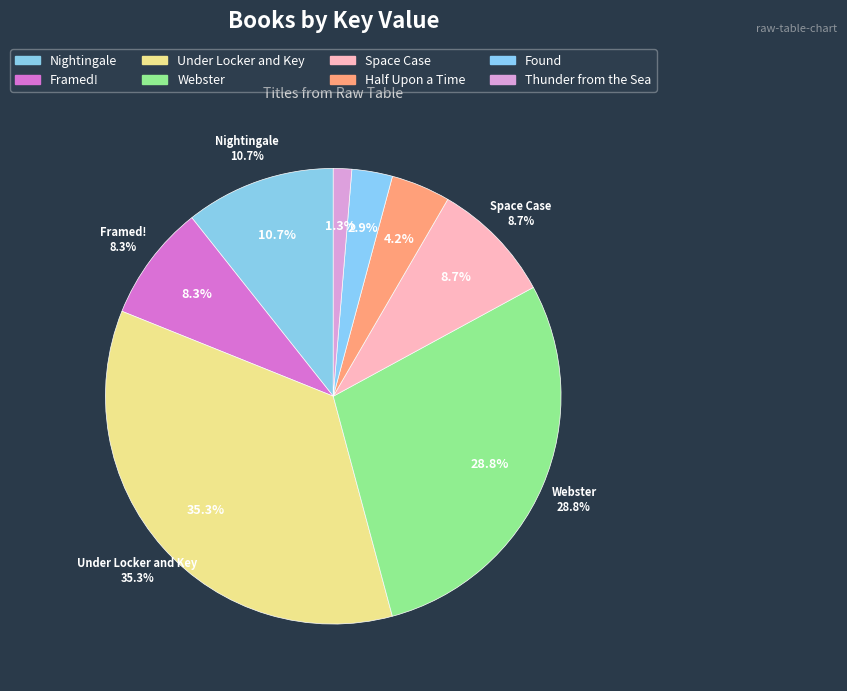

Rank the categories by value from lowest to highest.

Thunder from the Sea, Found, Half Upon a Time, Framed!, Space Case, Nightingale, Webster, Under Locker and Key